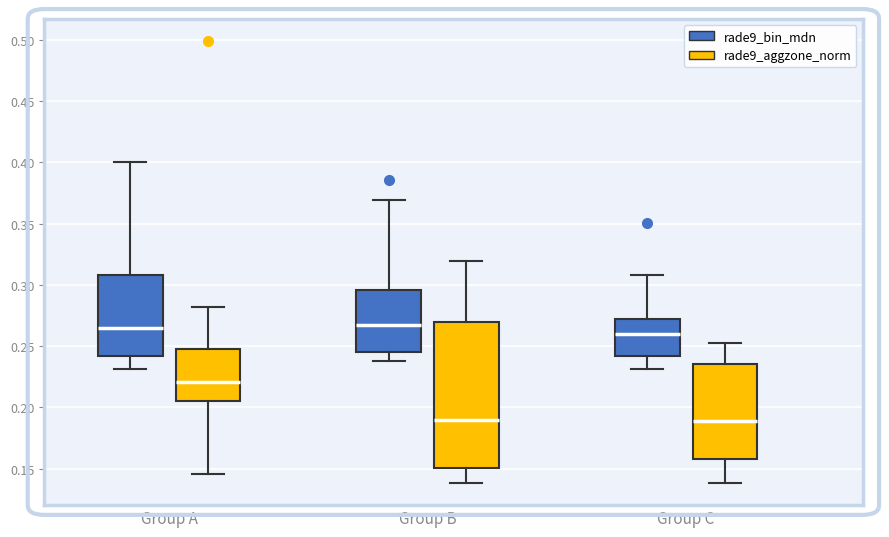

Comparing the boxes themselves (not the whiskers), which one is the tallest?

Group B (rade9_aggzone_norm)